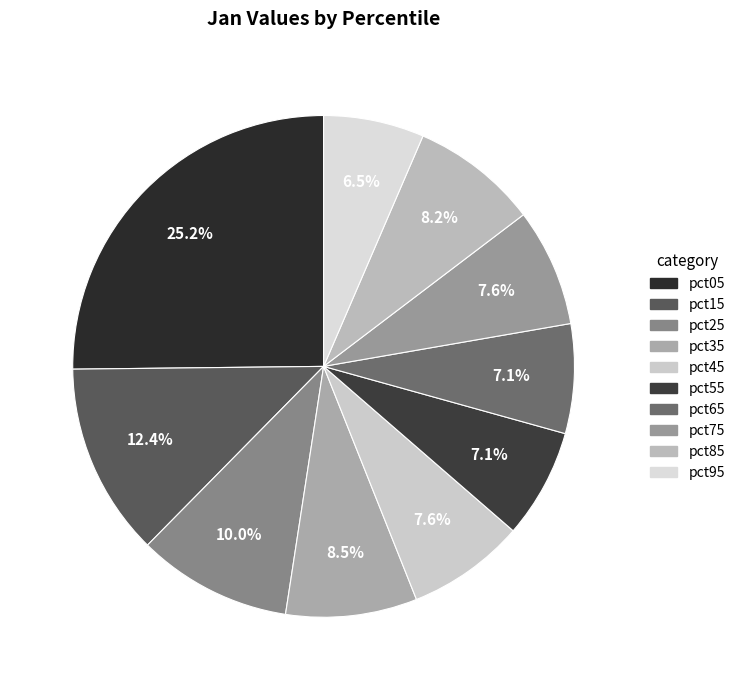

Is there any slice that represents more than half of the pie?

No